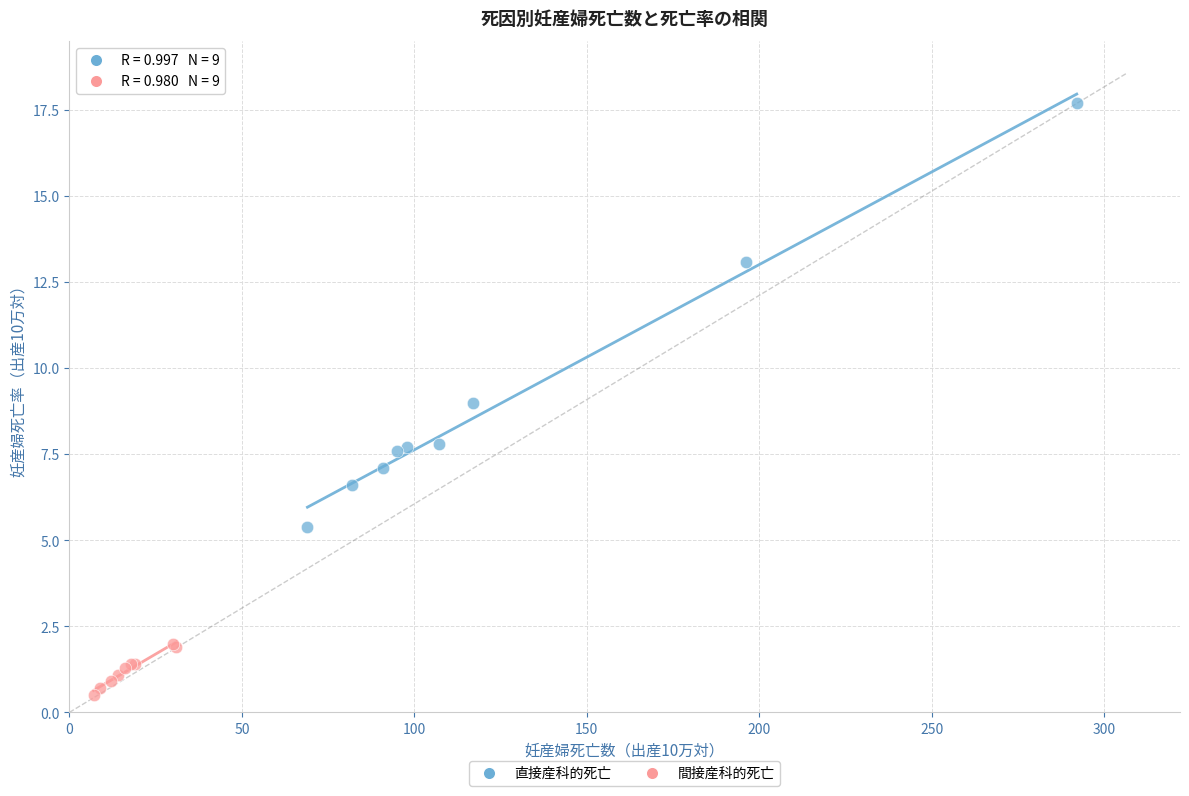

What are all the series names shown in the legend?

直接産科的死亡, 間接産科的死亡